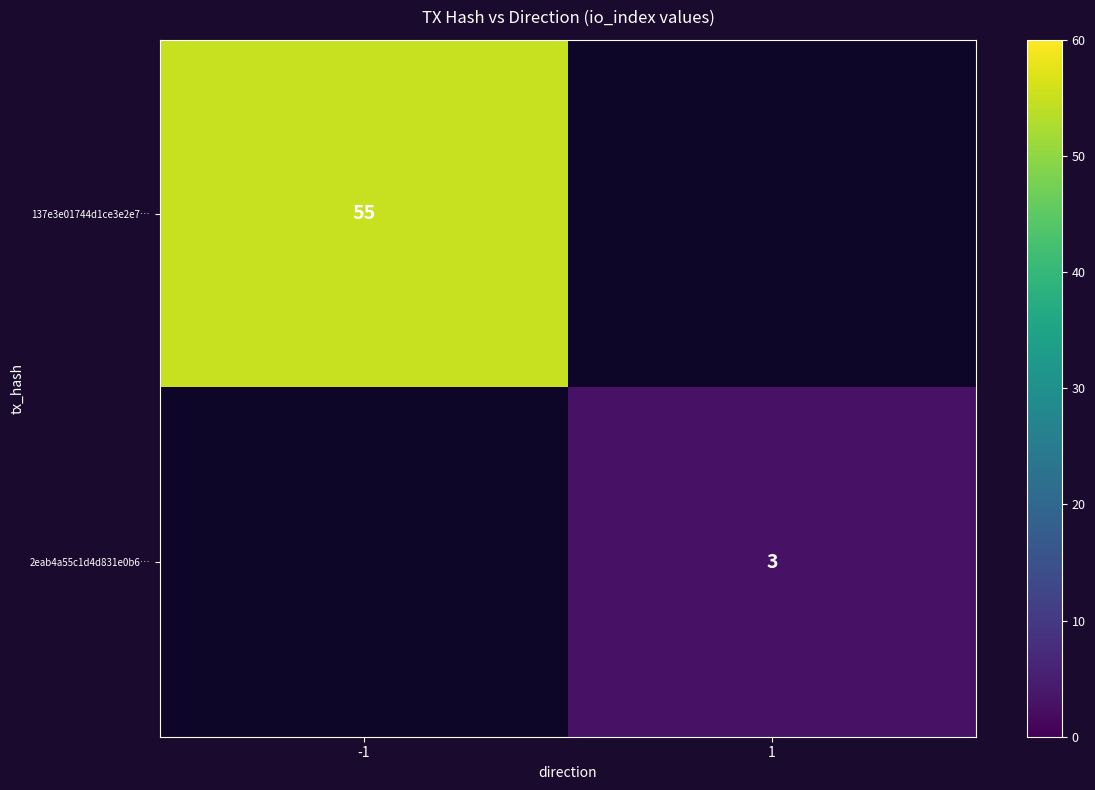

Is the value of 137e3e01744d1ce3e2e7… at -1 greater than the value of 2eab4a55c1d4d831e0b6… at 1?

Yes